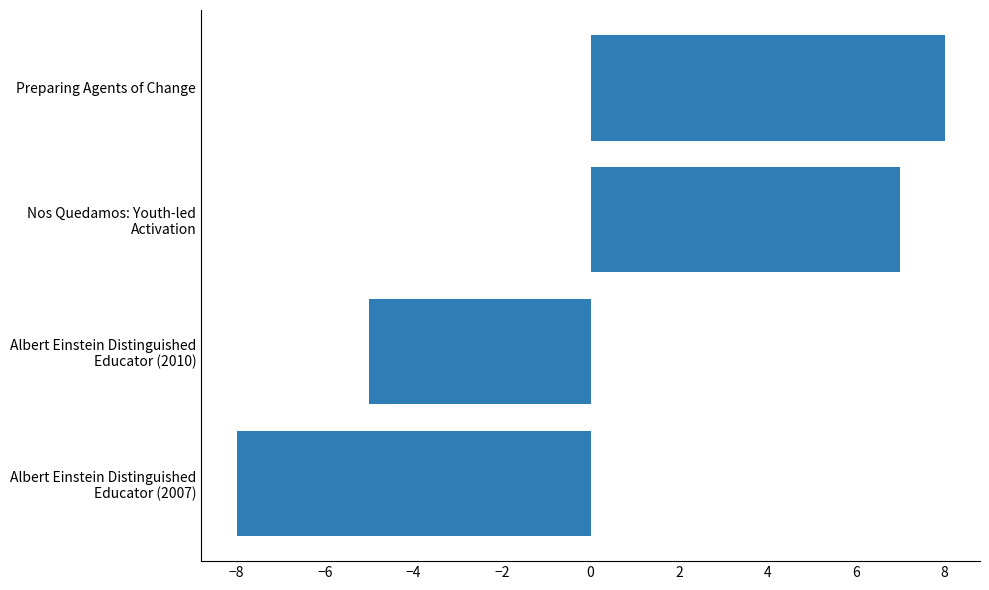

Reading bottom to top, list all the values displayed in this chart.

-8	-5	7	8